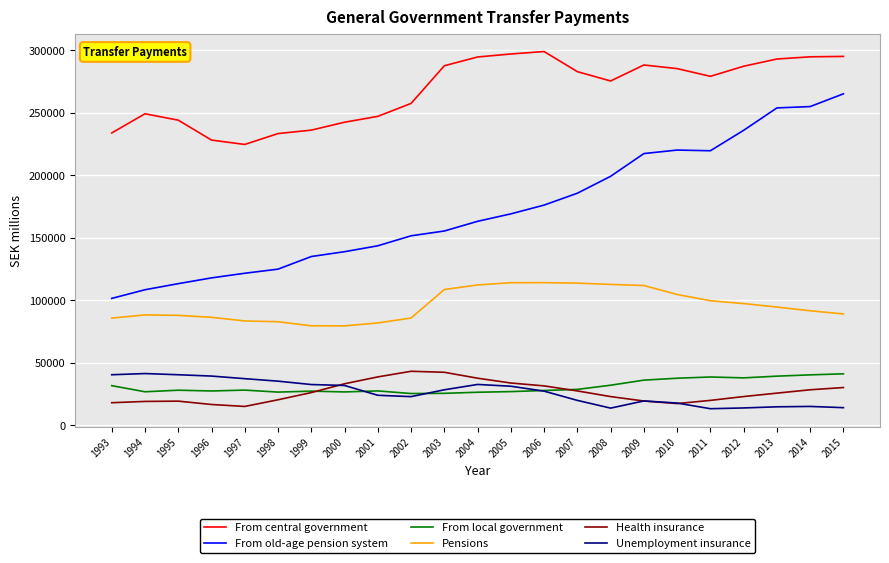

The value of From central government at 1993 is 100535. True or false?

False